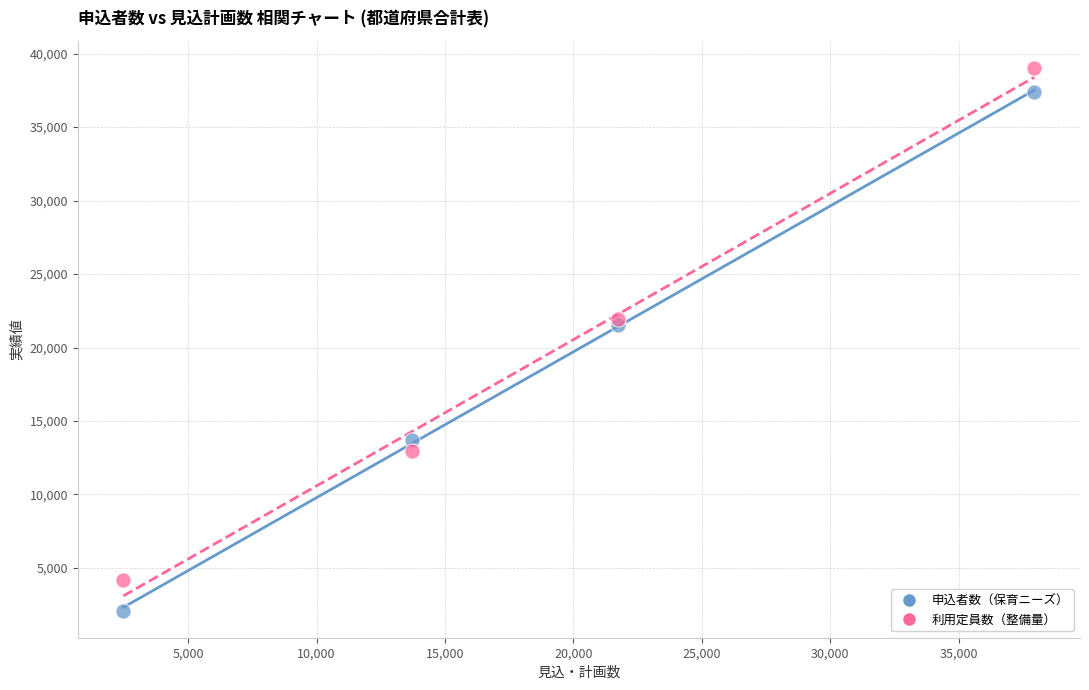

What are all the series names shown in the legend?

申込者数（保育ニーズ）, 利用定員数（整備量）